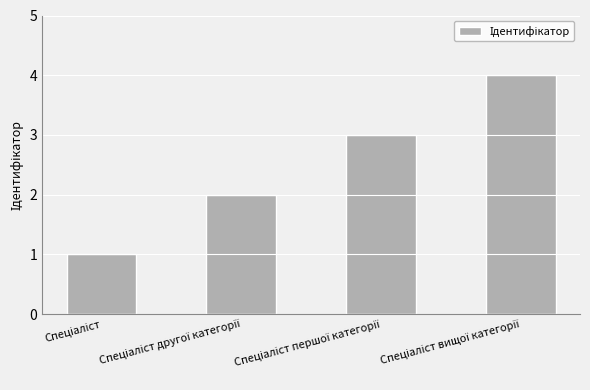

What is the maximum value shown in the chart?

4